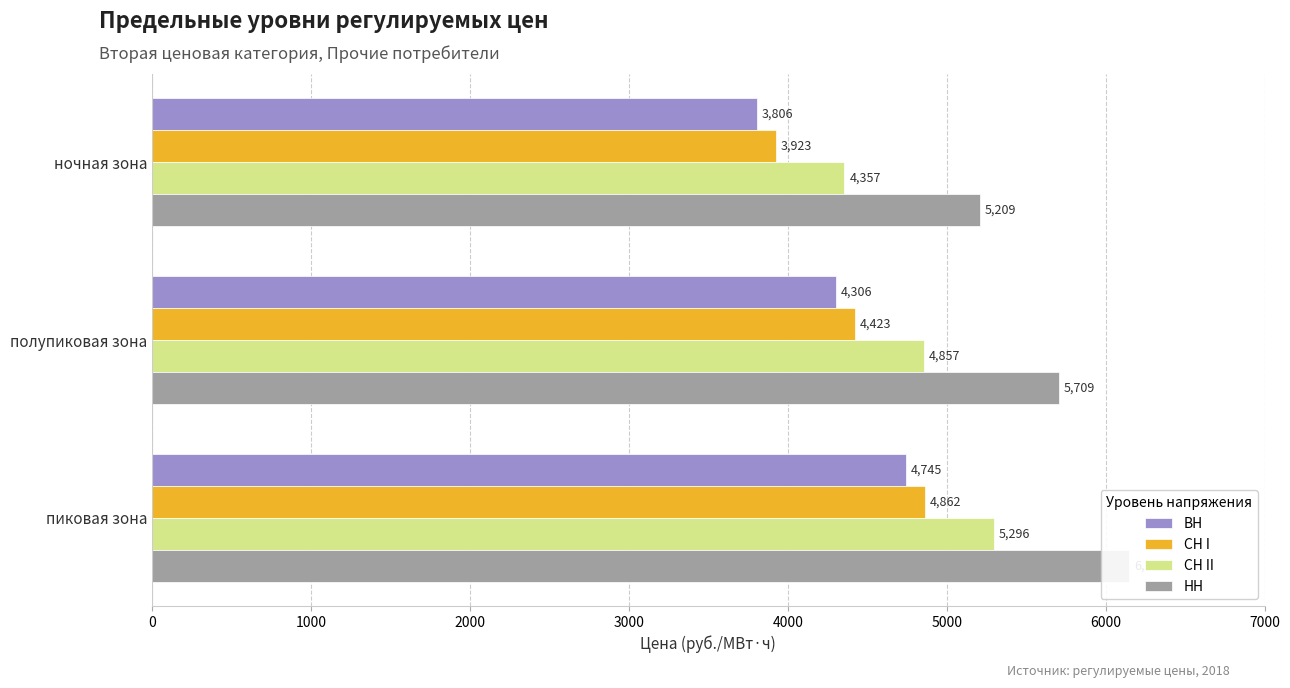

How many data points does each series have?

3